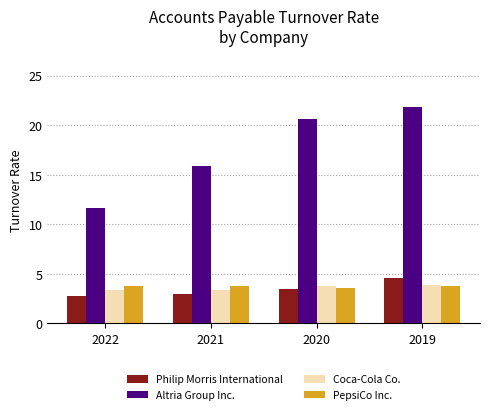

How many bars are there in total?

16